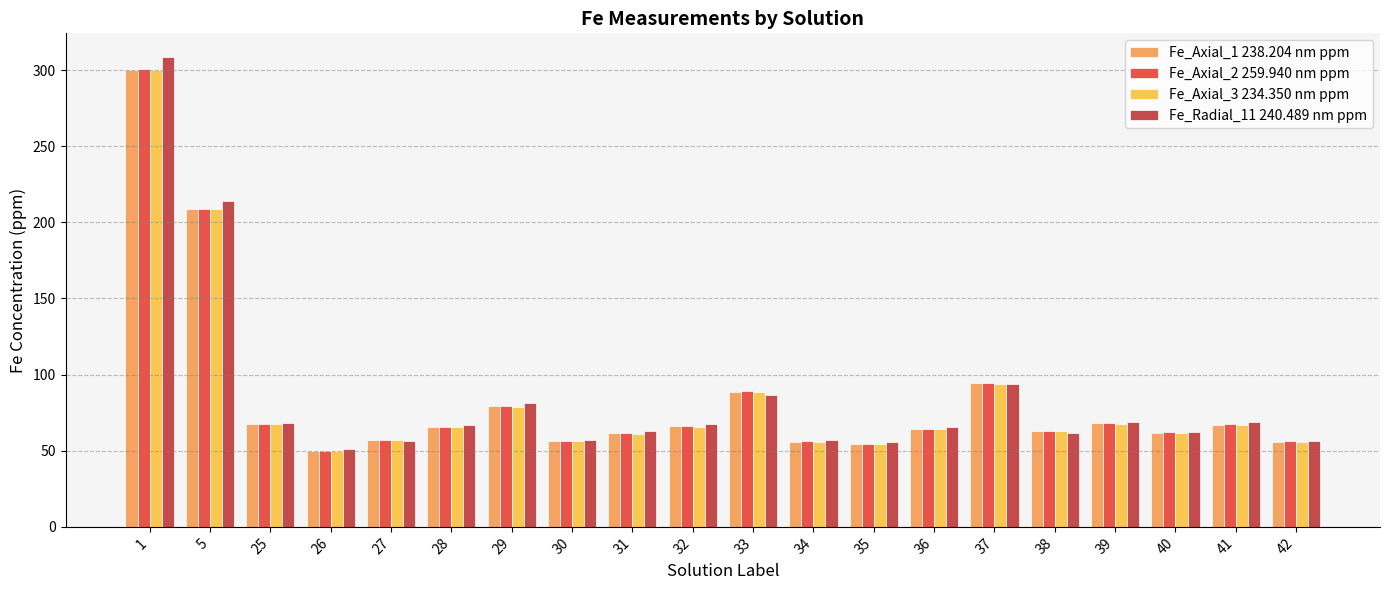

The value of Fe_Axial_1 238.204 nm ppm at 29 is 48.9. True or false?

False